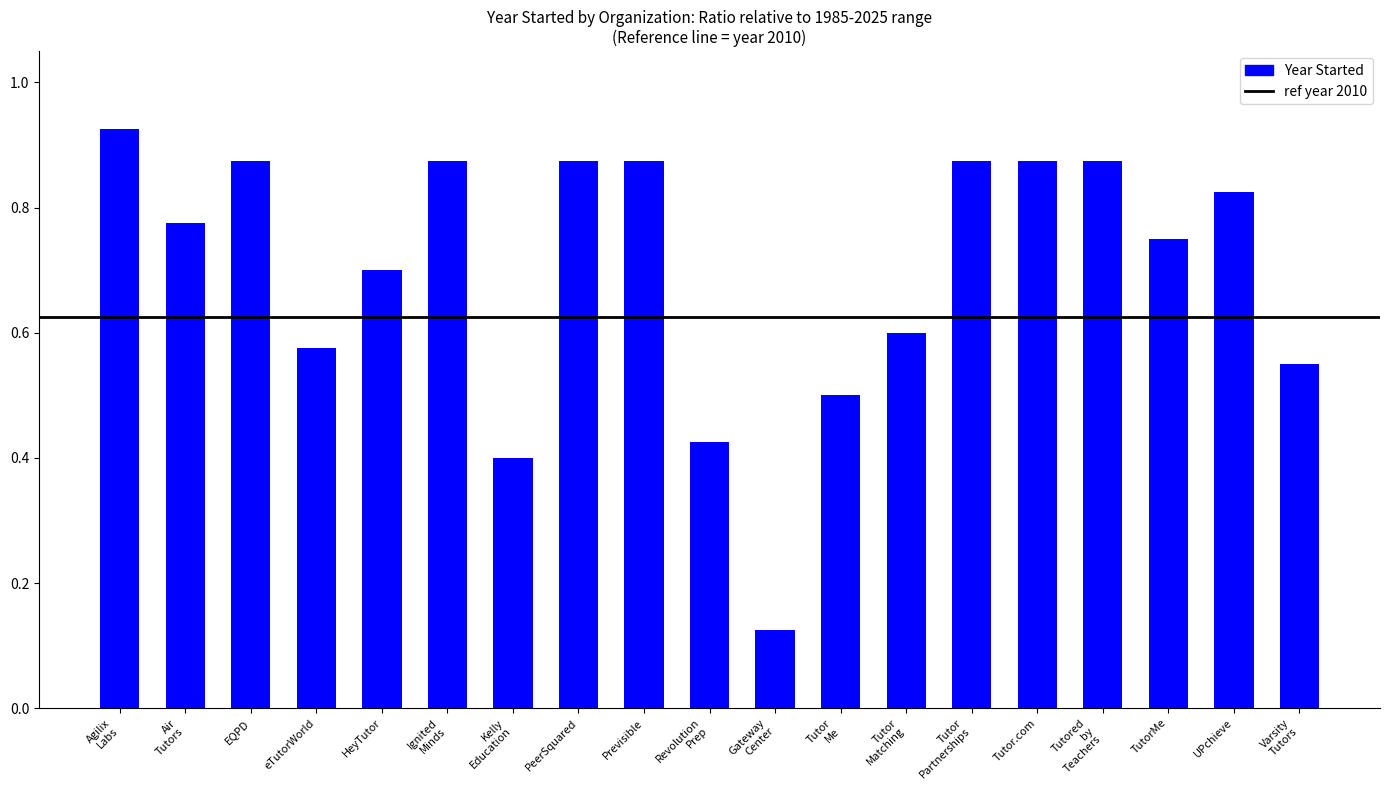

What is the sum of all values?

13.3